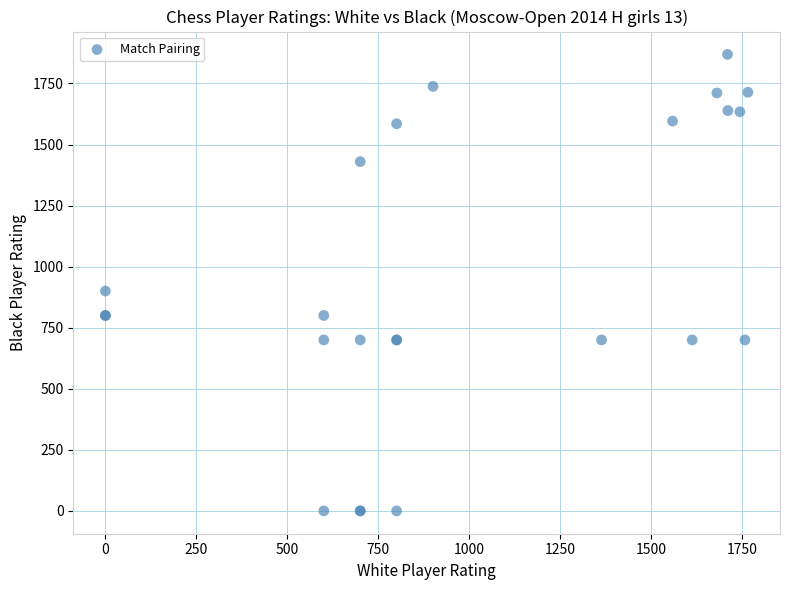

What Y value in the scatter plot is closest to 934?

900